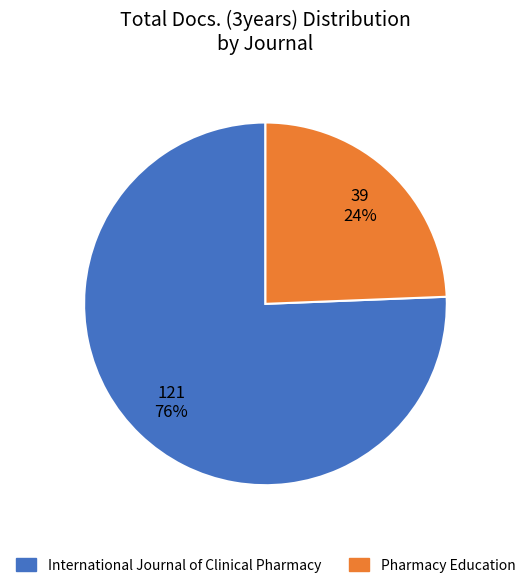

Is it true that Pharmacy Education is 35% of the pie?

False